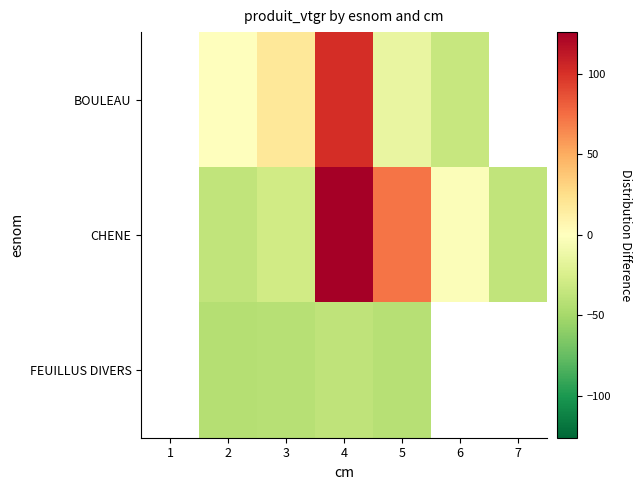

What is the total value across all series at 4?

190.0